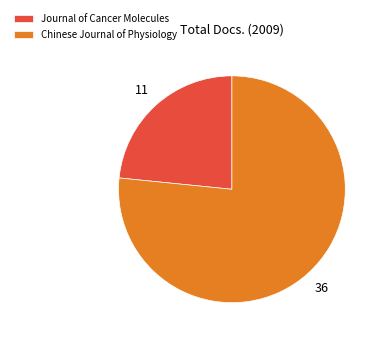

True or false: Journal of Cancer Molecules accounts for 36% of the total.

False